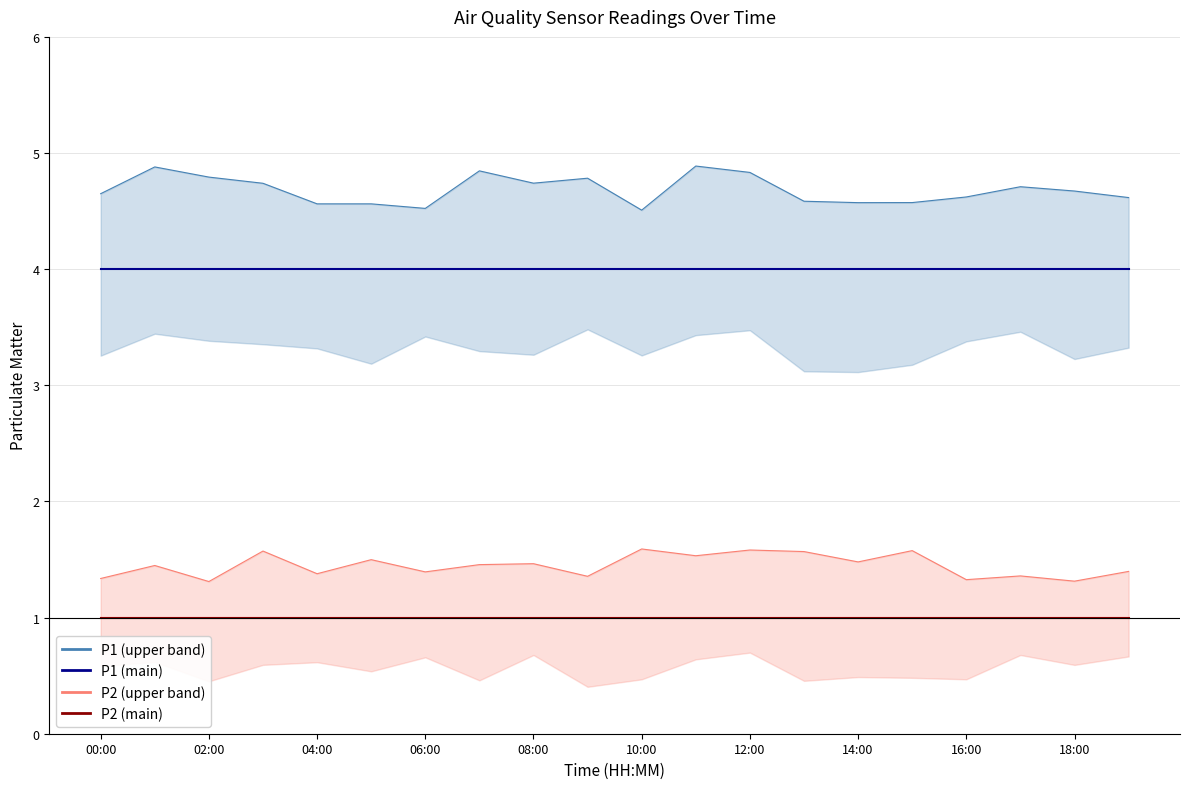

What is the sum of all P2 (upper band) values?

28.9